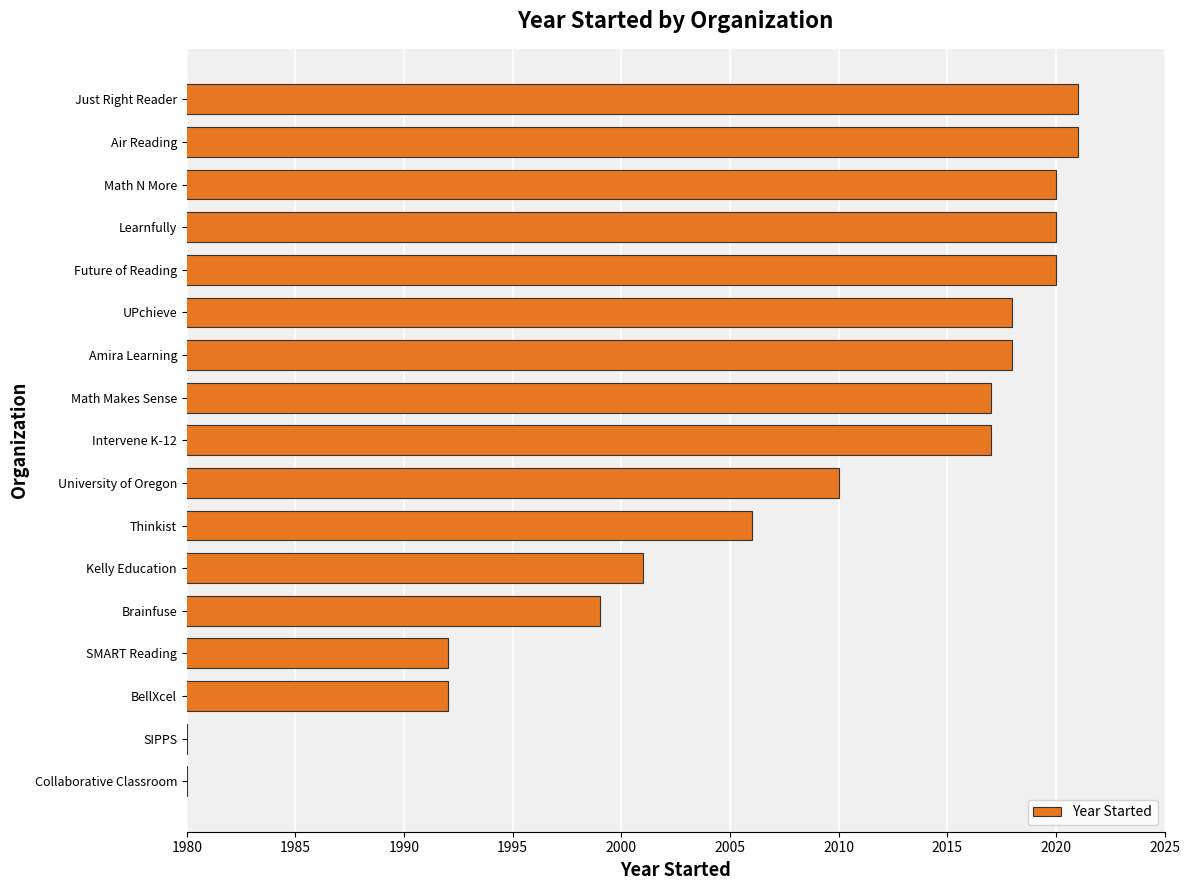

The chart shows a value of 3155 at Future of Reading. True or false?

False